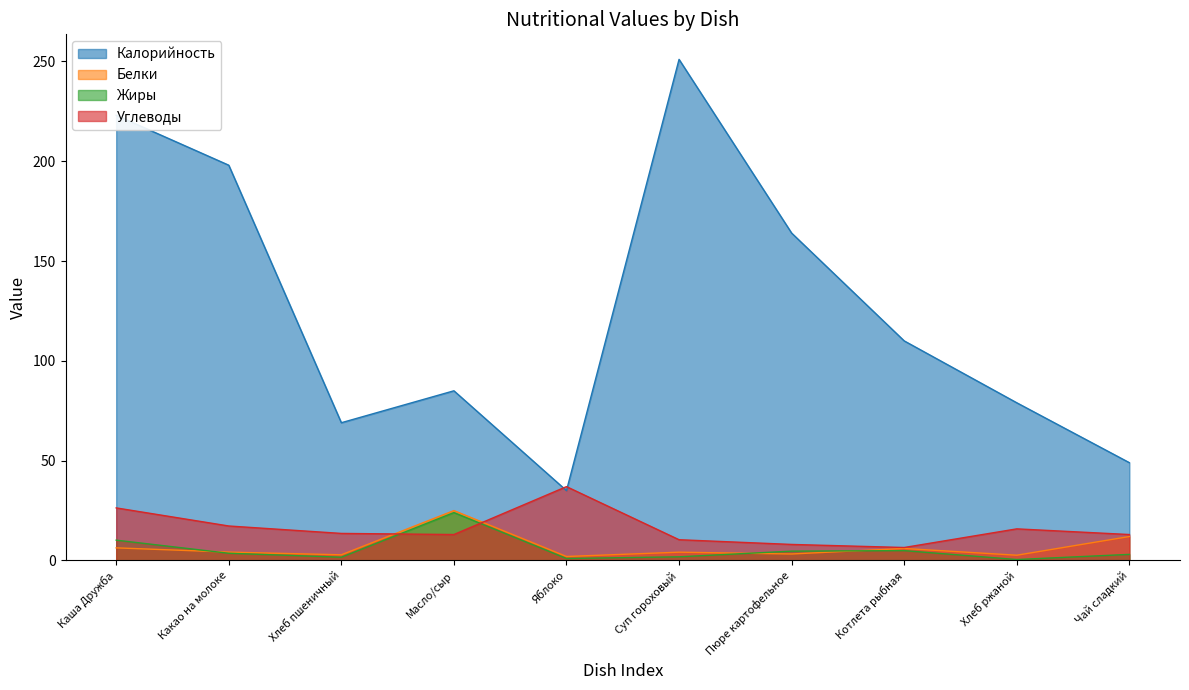

What is the lowest value of the Белки series?

2.0